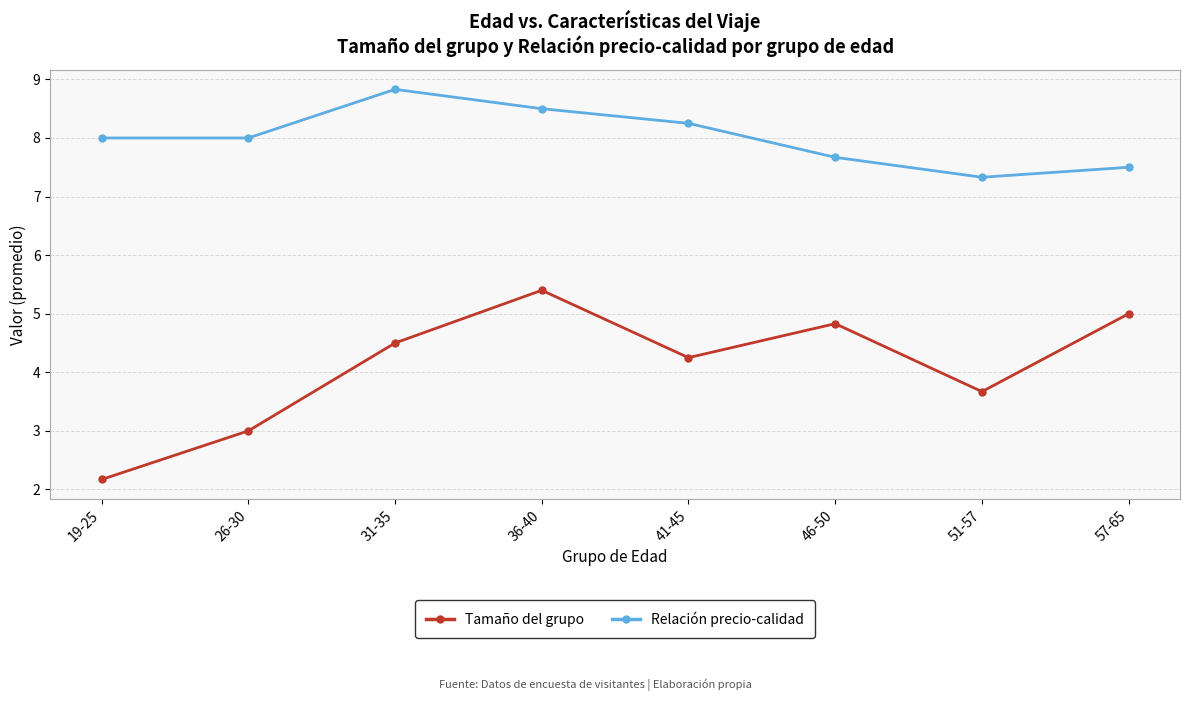

True or false: Tamaño del grupo and Relación precio-calidad cross at least once.

False